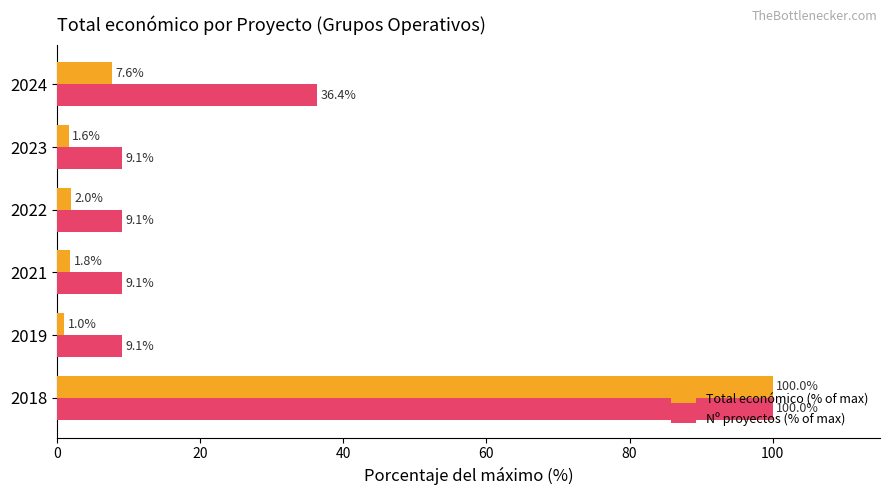

At how many categories does at least one series exceed 59?

1